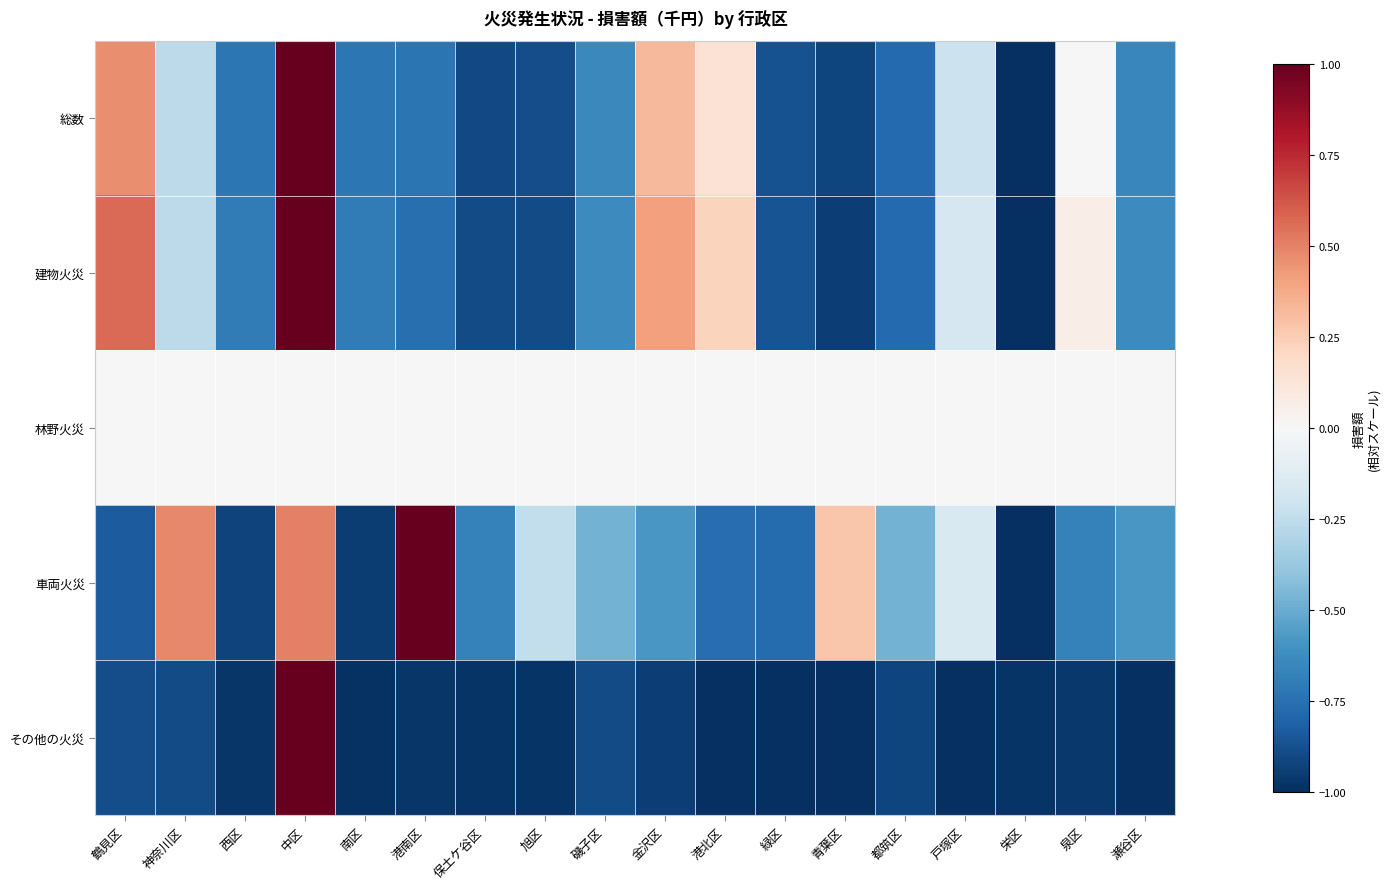

Between 中区 and 旭区, which series saw the biggest shift?

その他の火災